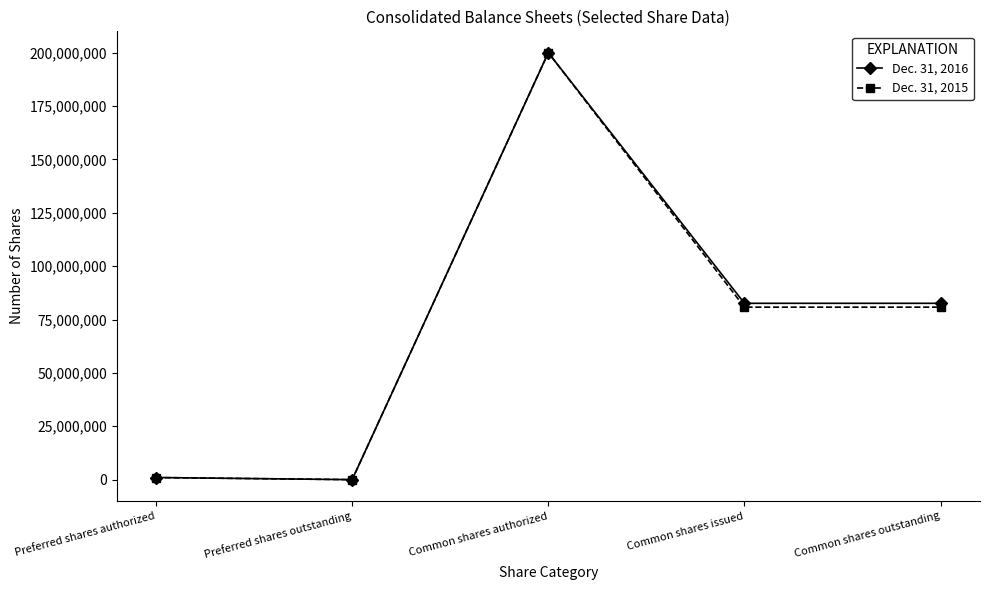

What are all the series names shown in the legend?

Dec. 31, 2016, Dec. 31, 2015